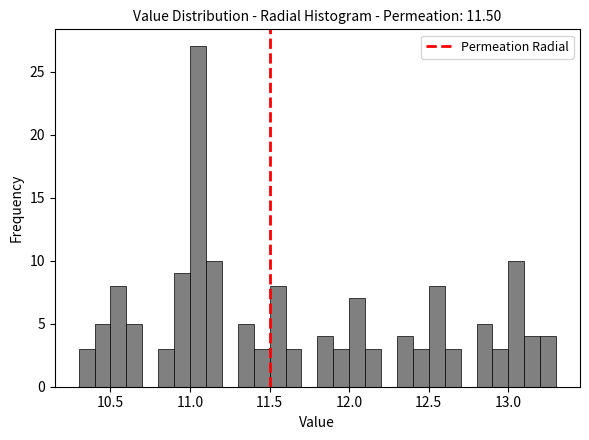

Around what value on the x-axis is the tallest bar? Give the approximate position of its centre, as read against the axis.

11.05